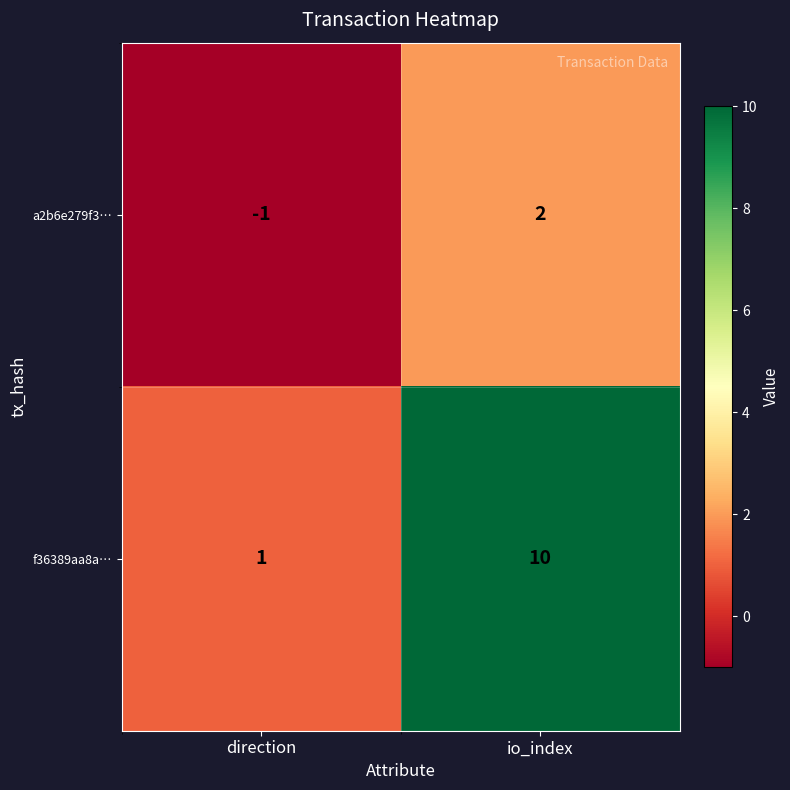

At which category does the chart reach its peak across all series?

io_index